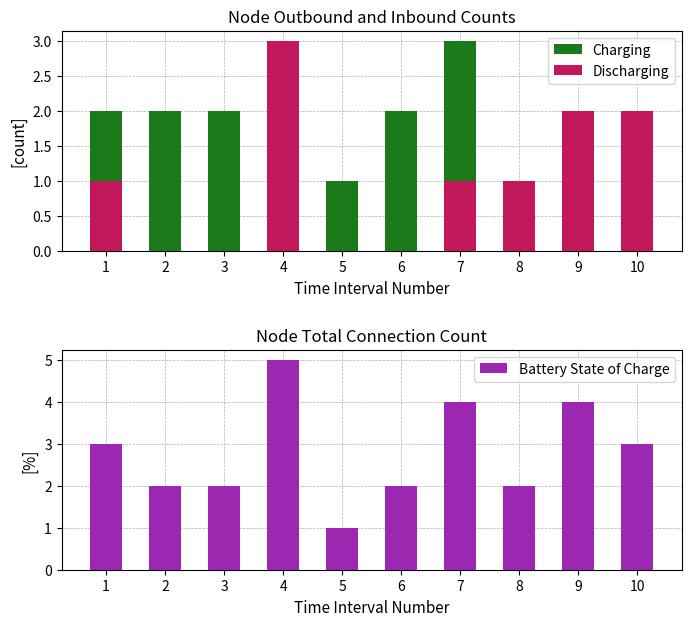

Is it true that Battery State of Charge equals 1 at 7?

False